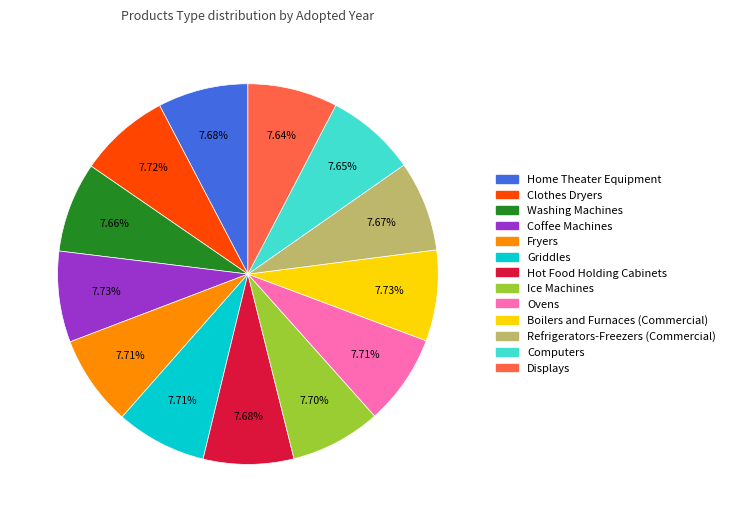

What is the ratio of the value at Boilers and Furnaces (Commercial) to the value at Clothes Dryers?

1.0